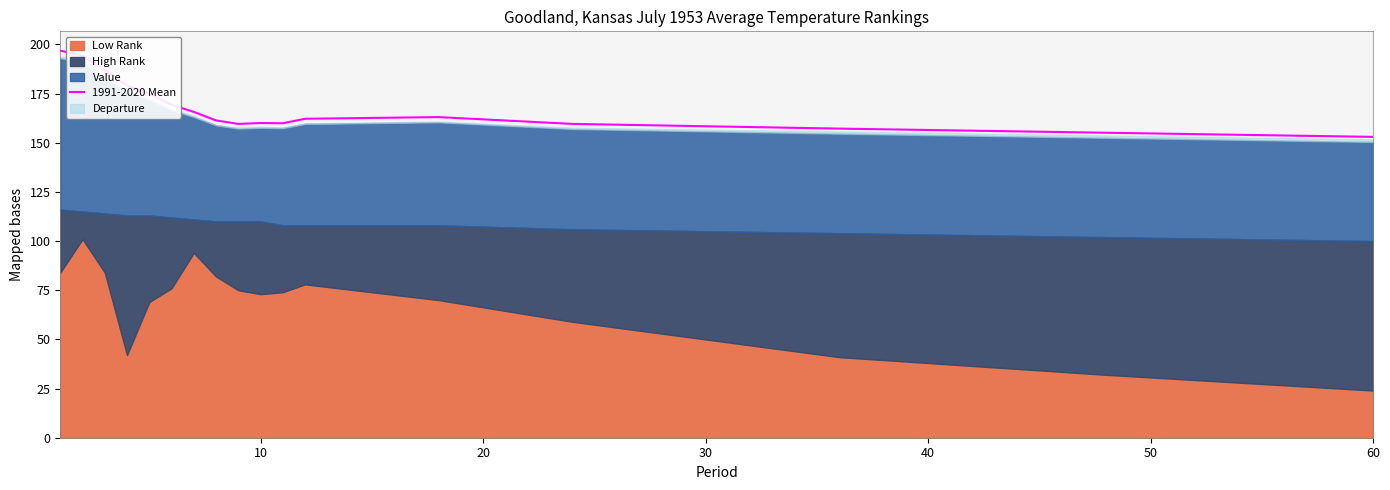

What is the difference between the values at 40 and 50?

5.5